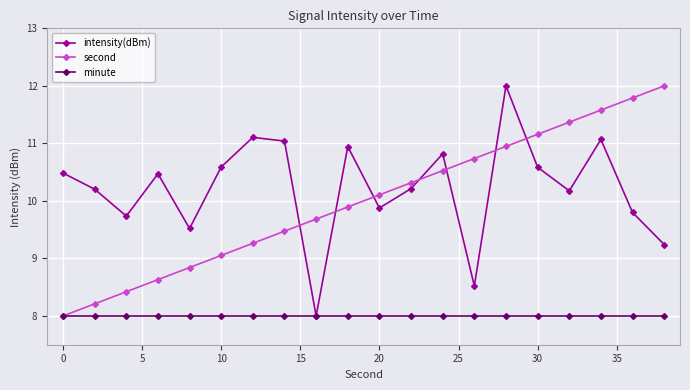

True or false: intensity(dBm) has more than 2 interior local peaks.

True